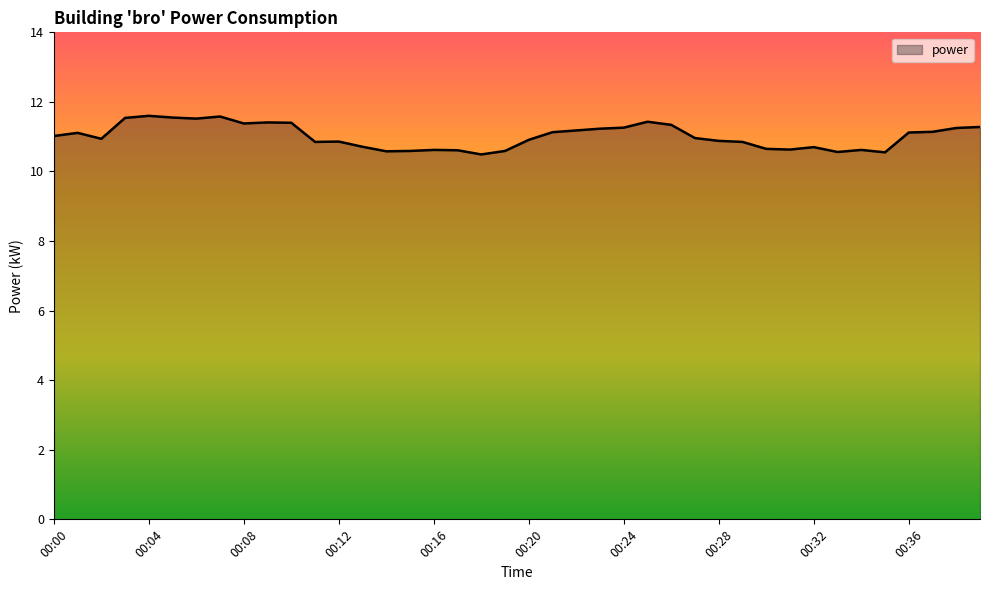

What is the minimum value shown in the chart?

10.5